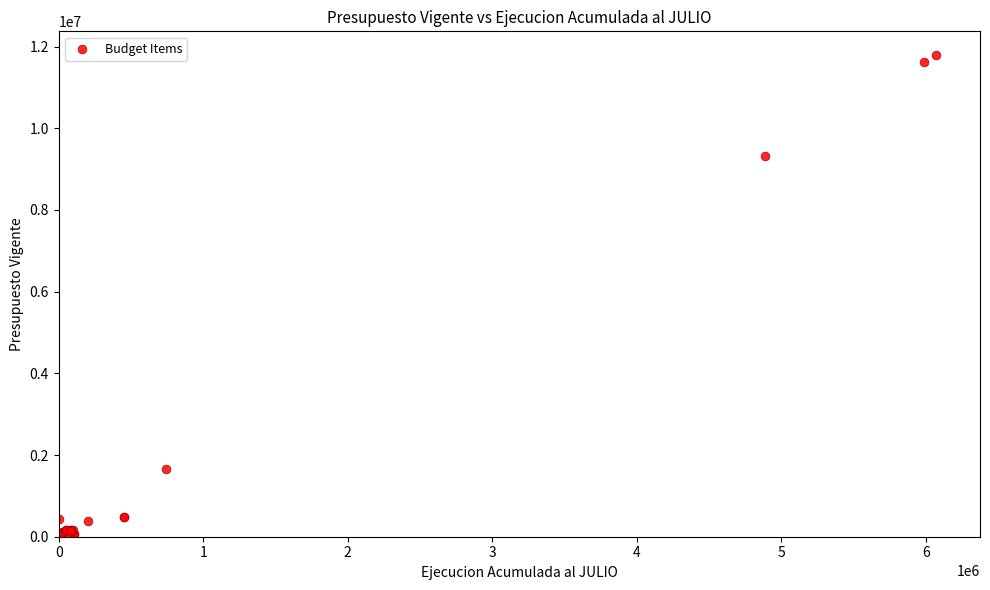

What Y value in the scatter plot is closest to 5892136?

9328710